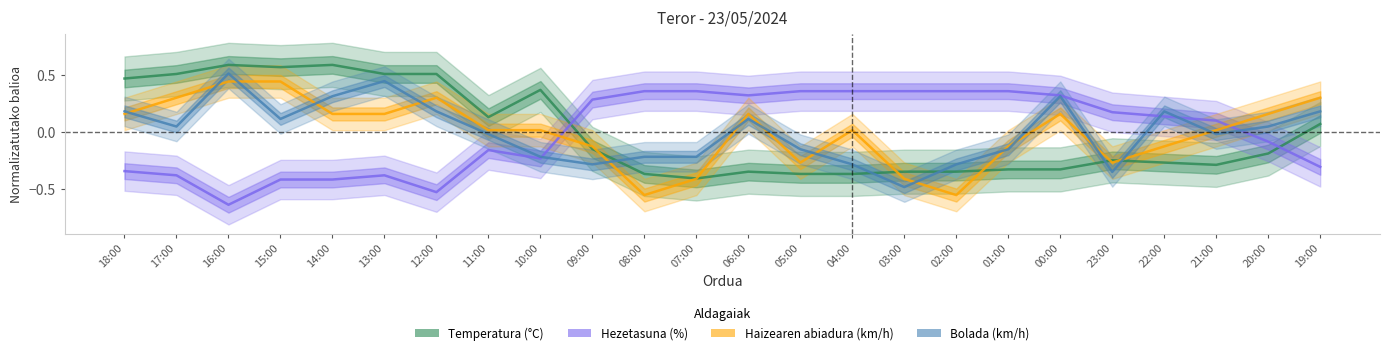

How many data points in Temperatura (°C) are less than 0?

14